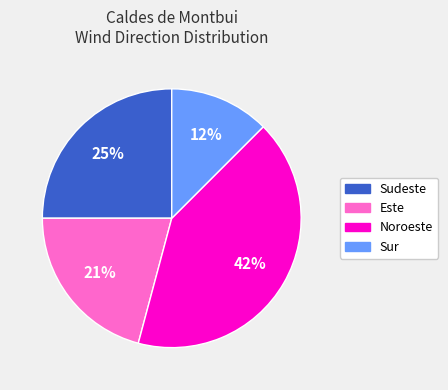

To the nearest percent, what is the average slice percentage?

25%